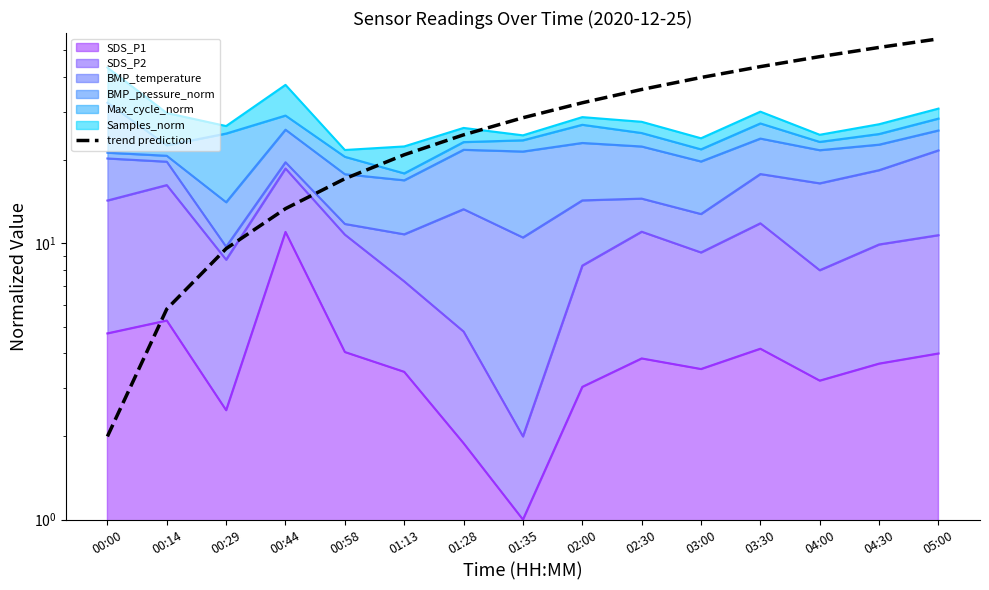

Rank the categories by value from highest to lowest.

05:00, 04:30, 04:00, 03:30, 03:00, 02:30, 02:00, 01:35, 01:28, 01:13, 00:58, 00:44, 00:29, 00:14, 00:00